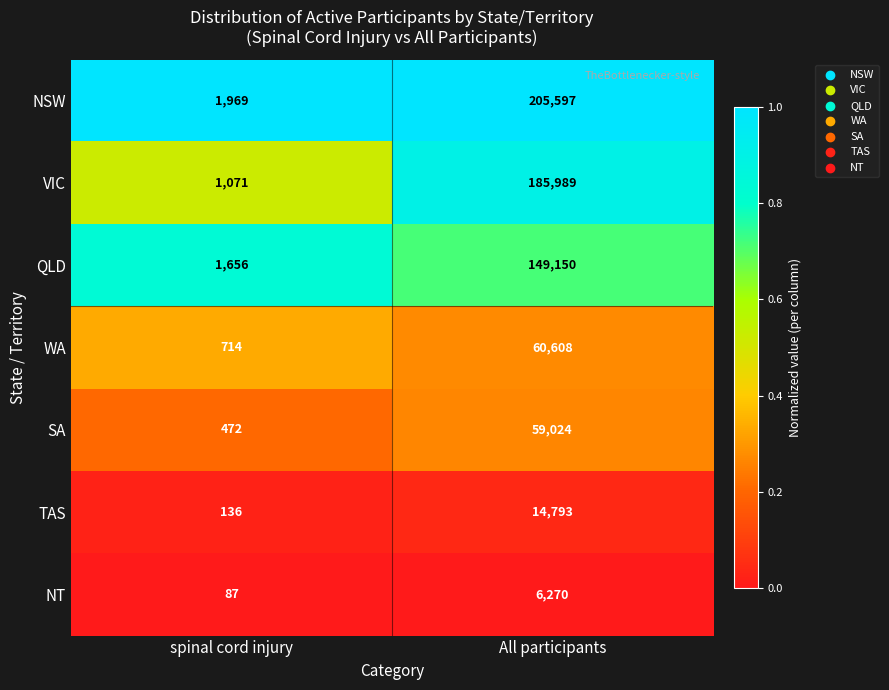

What is the difference between the maximum and minimum values in the VIC series?

184918